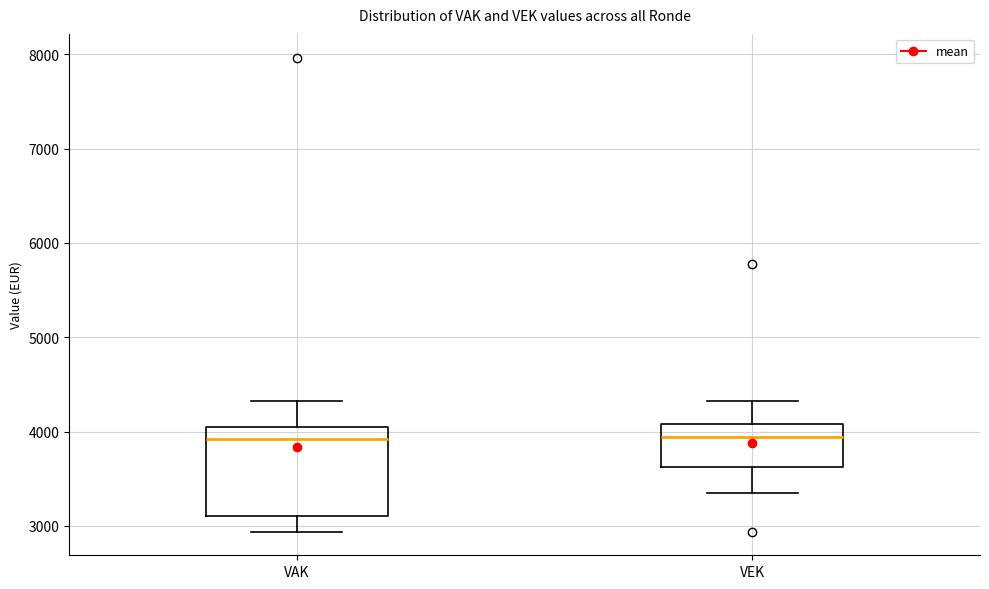

Reading left to right, transcribe this box plot: for each box, give where its median line is, the range the box spans, and where its two whiskers end, as read against the y-axis. The values are not printed on the chart, so give them approximately, as read against the axis.

VAK: median 3900, box 3100 to 4100, whiskers 2900 to 4300
VEK: median 3900, box 3600 to 4100, whiskers 3400 to 4300